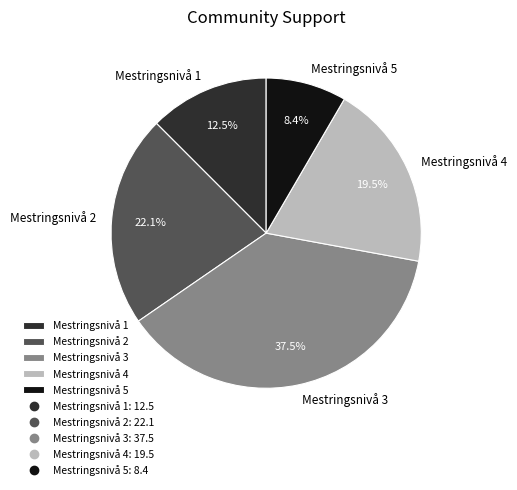

Which has a higher value, Mestringsnivå 3 or Mestringsnivå 4?

Mestringsnivå 3